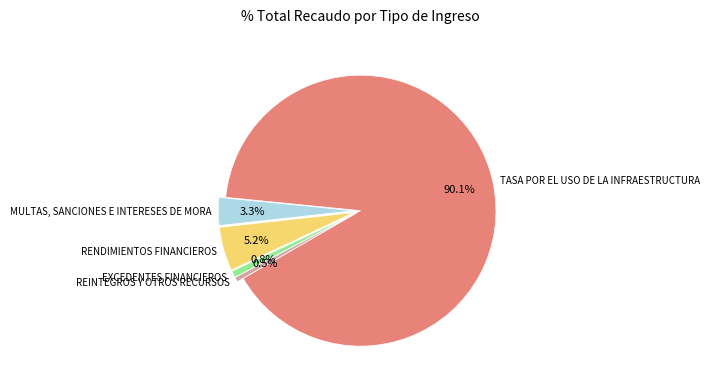

How many slices are in this pie chart?

5